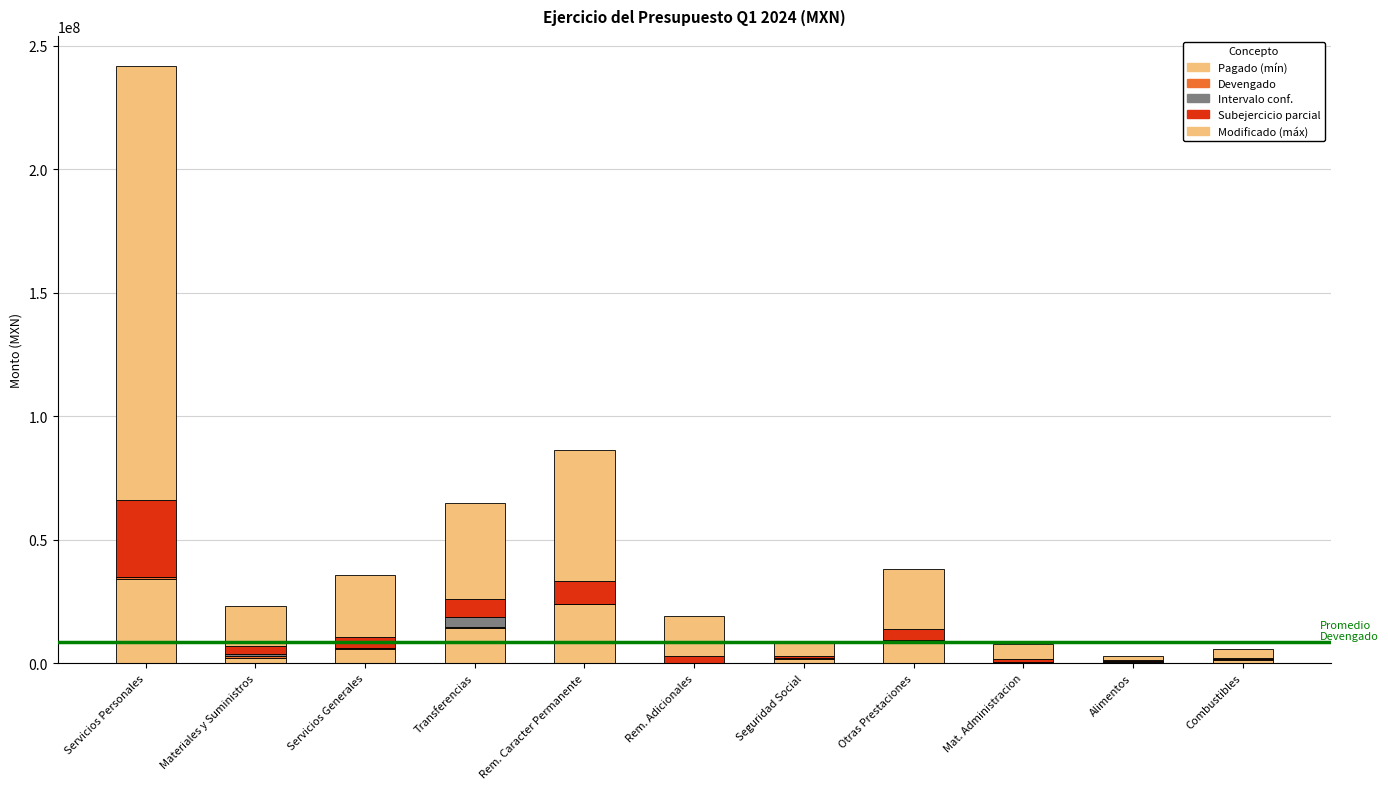

How many distinct data groups are displayed?

5